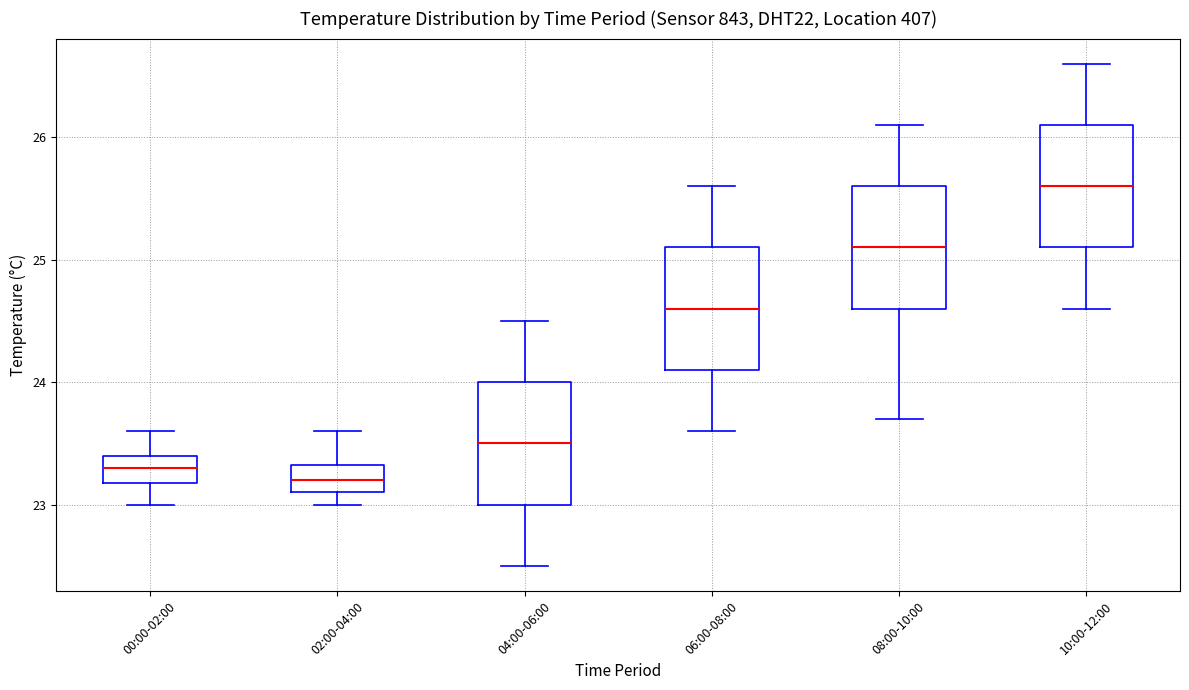

Reading left to right, transcribe this box plot: for each box, give where its median line is, the range the box spans, and where its two whiskers end, as read against the y-axis. The values are not printed on the chart, so give them approximately, as read against the axis.

00:00-02:00: median 23.3, box 23.2 to 23.4, whiskers 23.0 to 23.6
02:00-04:00: median 23.2, box 23.1 to 23.3, whiskers 23.0 to 23.6
04:00-06:00: median 23.5, box 23.0 to 24.0, whiskers 22.5 to 24.5
06:00-08:00: median 24.6, box 24.1 to 25.1, whiskers 23.6 to 25.6
08:00-10:00: median 25.1, box 24.6 to 25.6, whiskers 23.7 to 26.1
10:00-12:00: median 25.6, box 25.1 to 26.1, whiskers 24.6 to 26.6